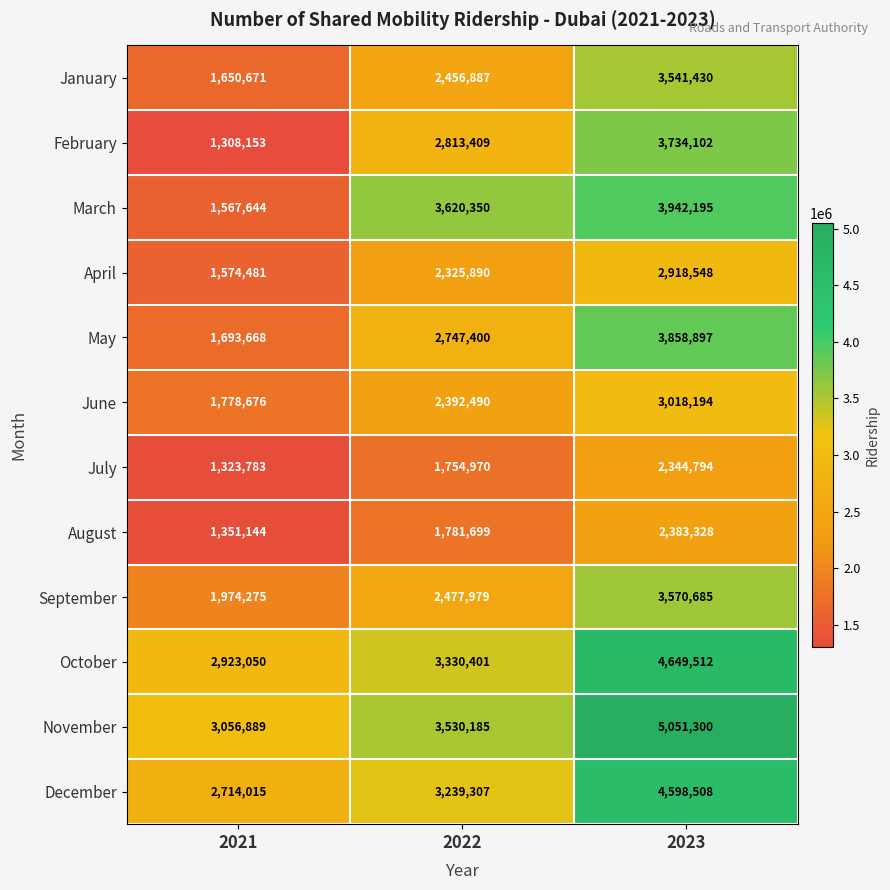

Between 2021 and 2022, which series saw the biggest shift?

March